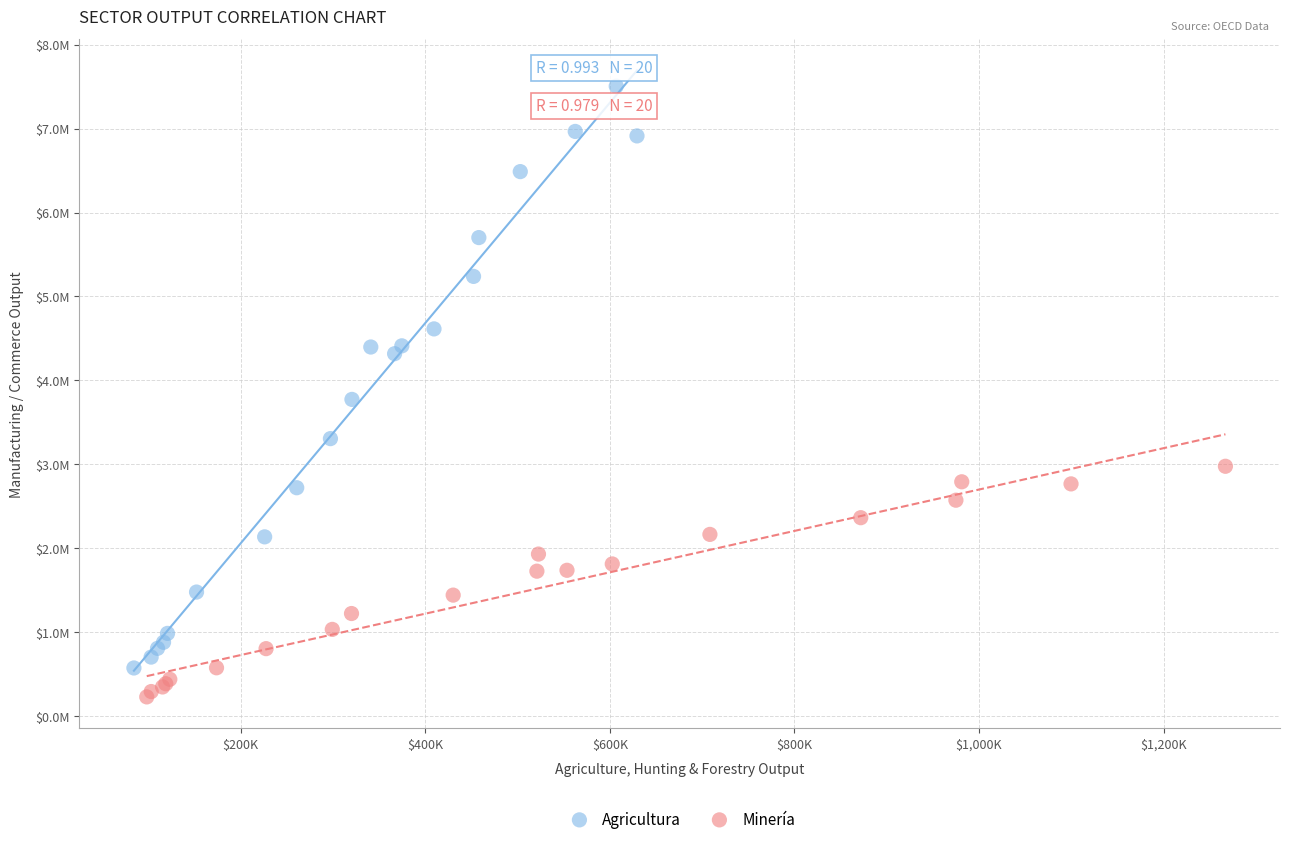

Which series has the widest spread of Y values?

Agricultura